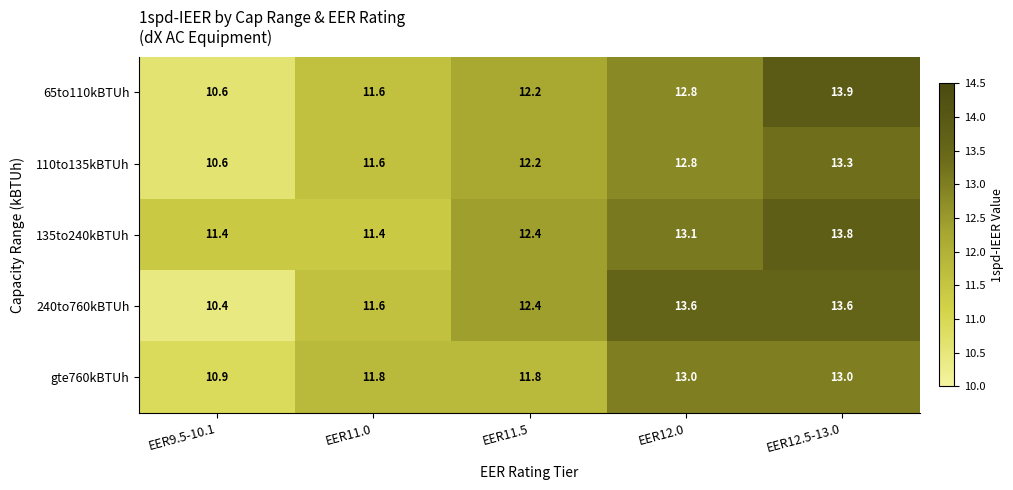

Count the number of categories in the chart.

5